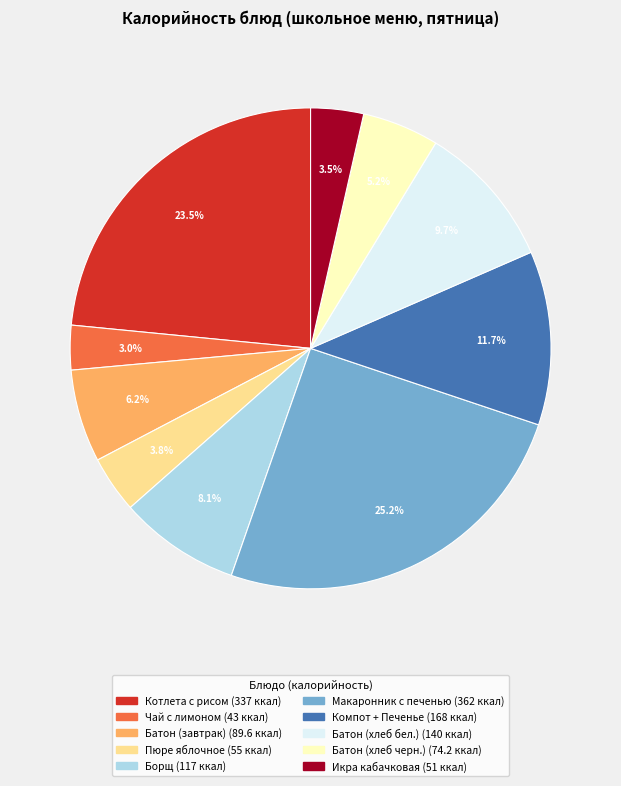

Does any single category account for the majority?

No